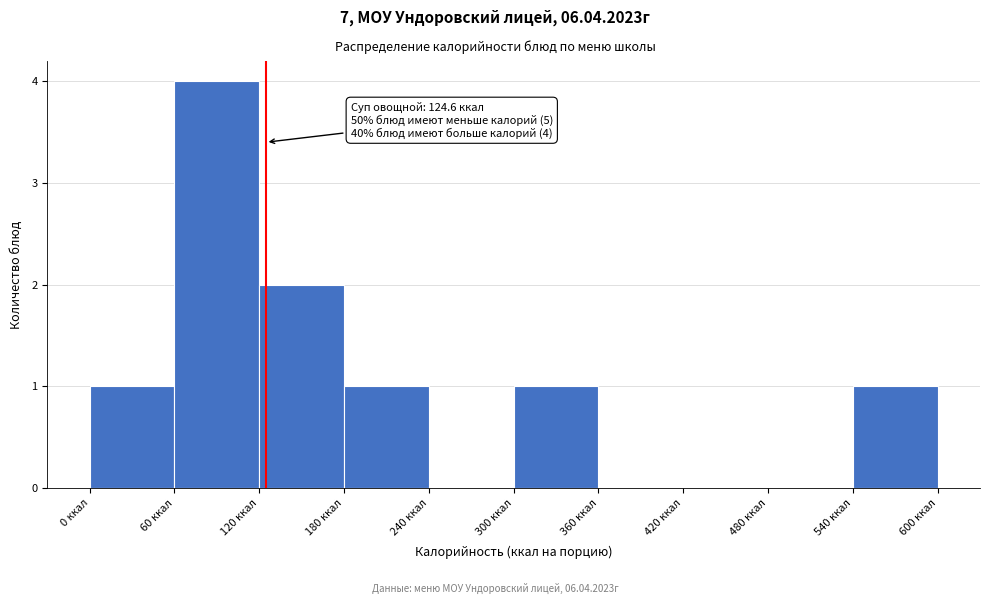

Which range on the x-axis has the tallest bar?

60 to 120